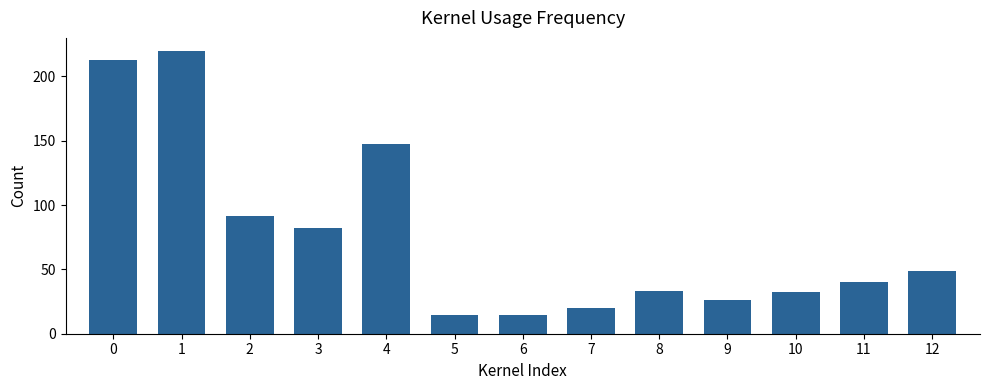

What is the minimum value shown in the chart?

14.5